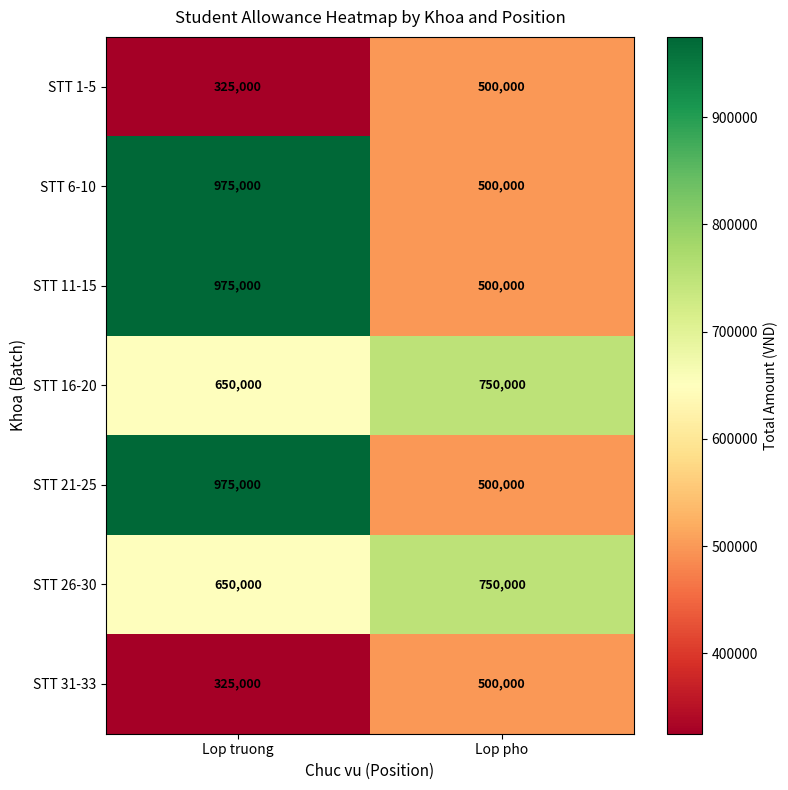

What is the total value across all series at Lop truong?

4875000